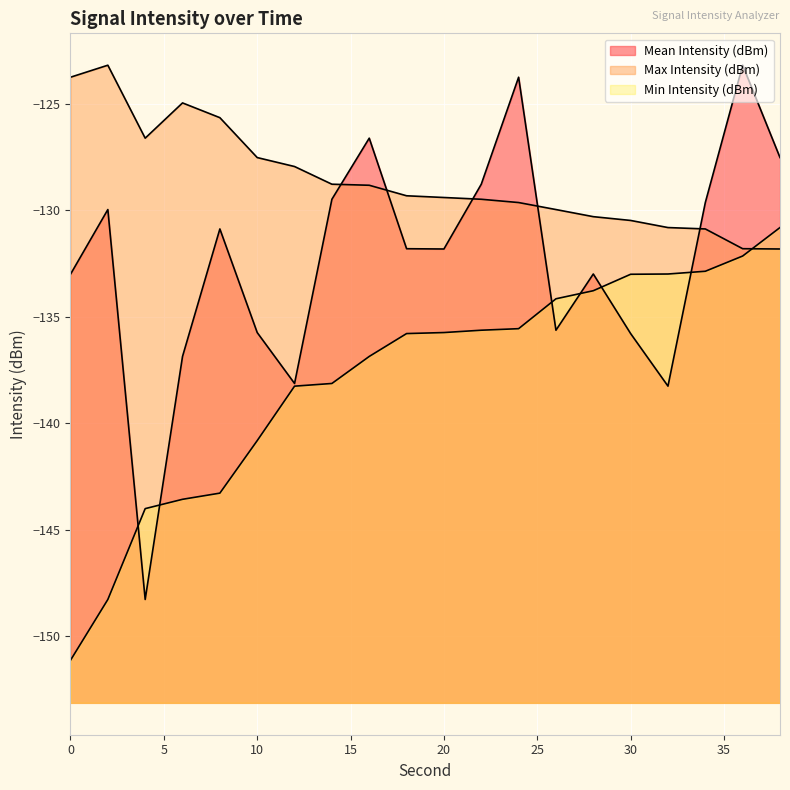

How many intersections are there between Min Intensity (dBm) and Mean Intensity (dBm)?

6